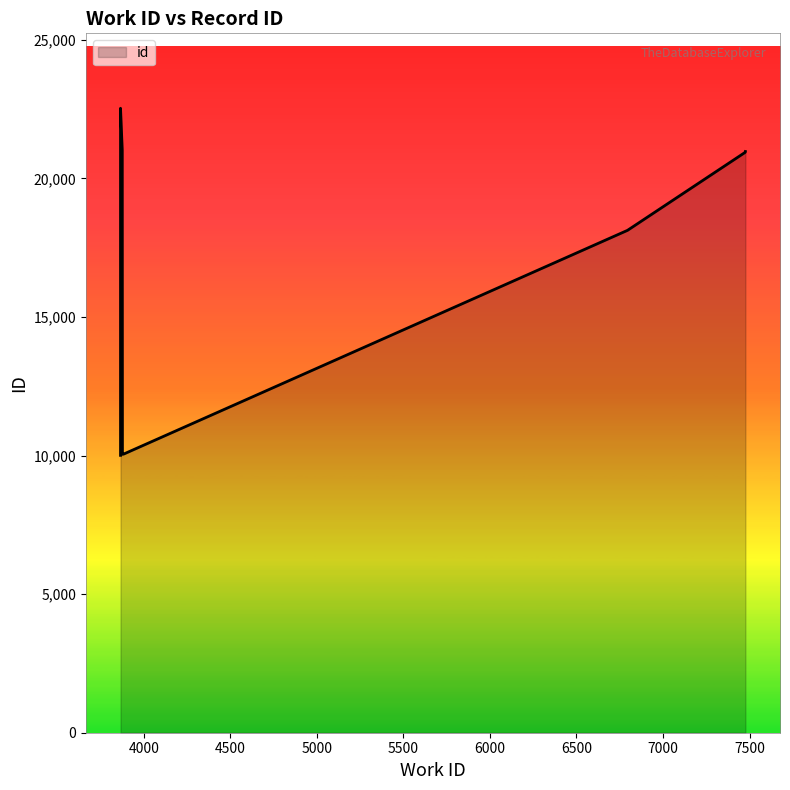

Which has a higher value, 7475 or 3866?

3866